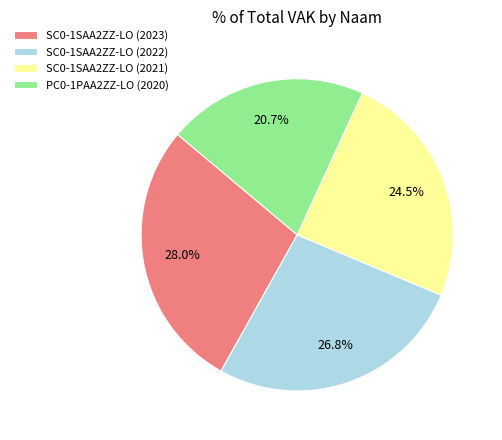

Combined, do SC0-1SAA2ZZ-LO (2021) and SC0-1SAA2ZZ-LO (2023) account for over 50%?

Yes